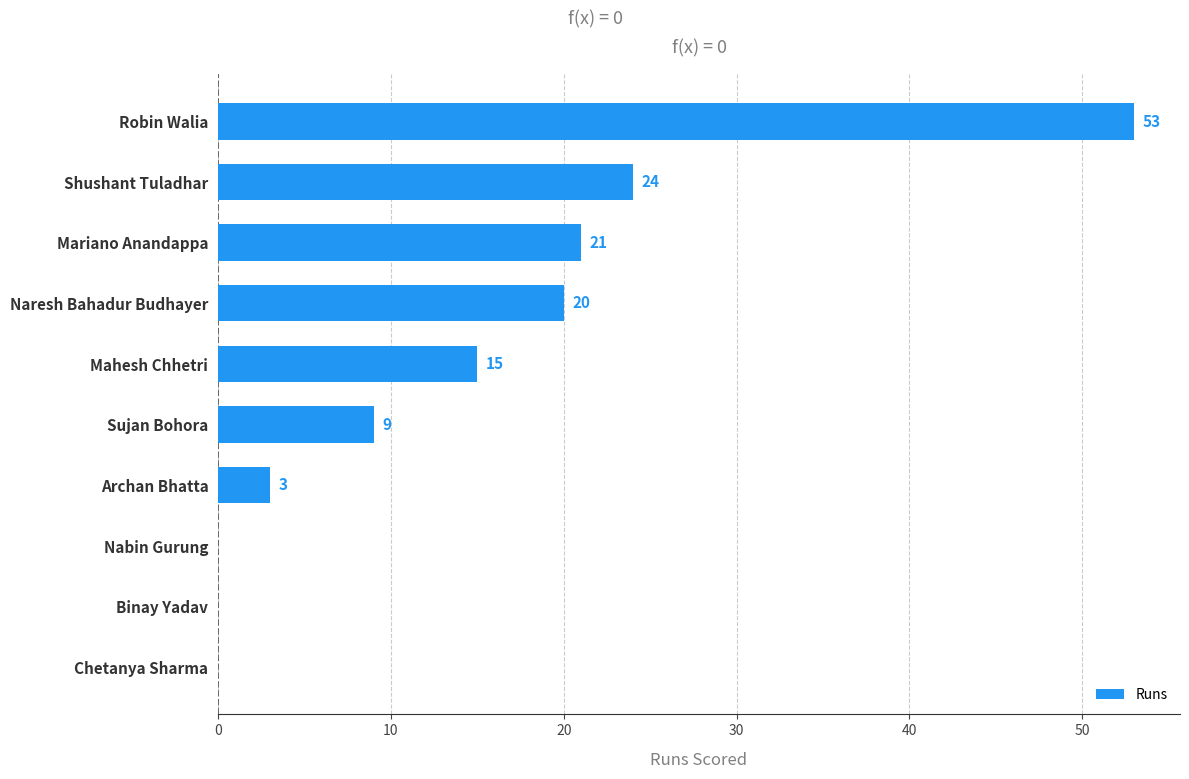

How many distinct data groups are displayed?

1